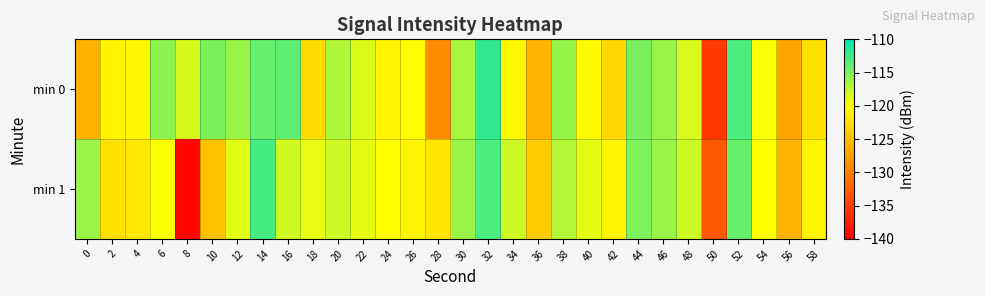

Reading right to left, extract all data points from this chart.

min 0: 58=-122.3	56=-127.0	54=-119.8	52=-112.9	50=-135.5	48=-118.4	46=-116.0	44=-114.8	42=-123.1	40=-120.3	38=-115.9	36=-125.9	34=-120.5	32=-112.1	30=-116.5	28=-129.1	26=-120.2	24=-121.0	22=-118.6	20=-116.9	18=-122.9	16=-113.7	14=-114.0	12=-116.1	10=-114.9	8=-118.4	6=-115.6	4=-120.7	2=-121.0	0=-126.1
min 1: 58=-121.0	56=-126.0	54=-120.0	52=-114.0	50=-133.0	48=-118.0	46=-116.0	44=-115.0	42=-121.0	40=-119.0	38=-117.0	36=-124.0	34=-118.0	32=-113.0	30=-116.0	28=-122.0	26=-121.0	24=-120.0	22=-119.0	20=-118.0	18=-119.1	16=-118.1	14=-112.8	12=-118.8	10=-124.8	8=-139.6	6=-119.9	4=-121.8	2=-122.4	0=-116.0